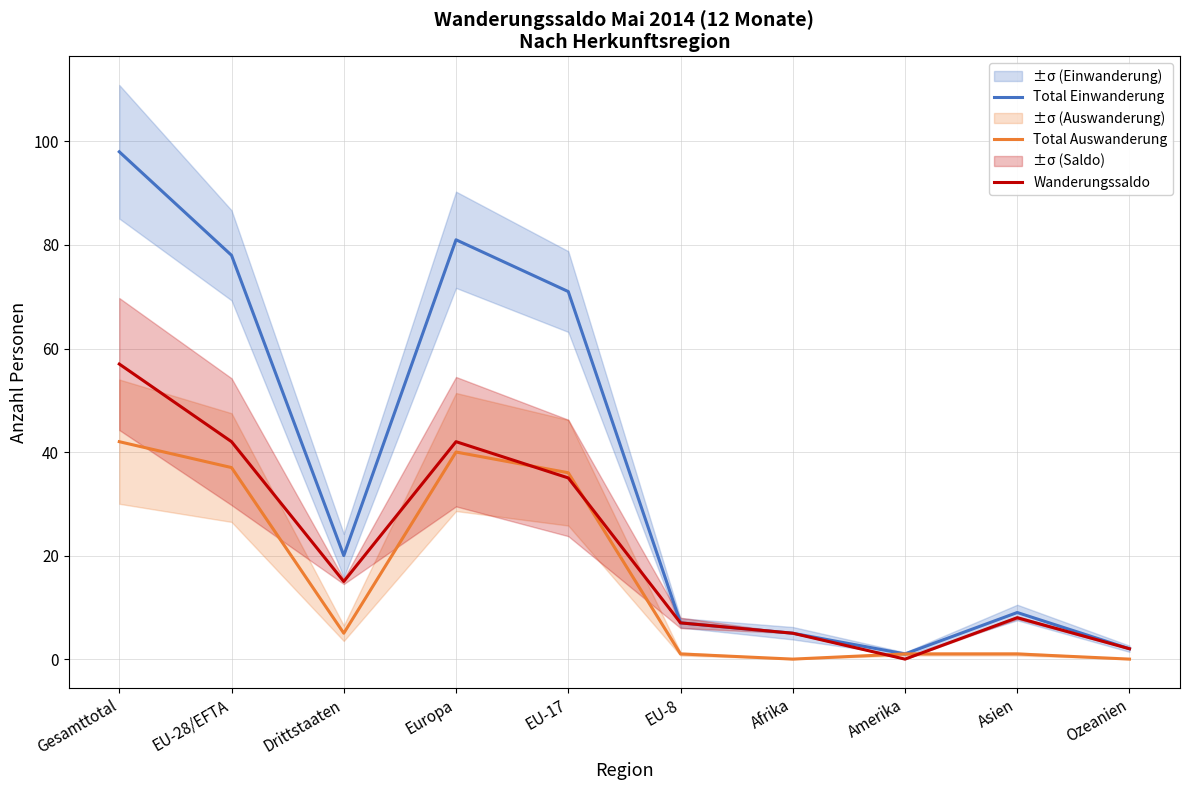

What are all the series names shown in the legend?

Total Einwanderung, Total Auswanderung, Wanderungssaldo